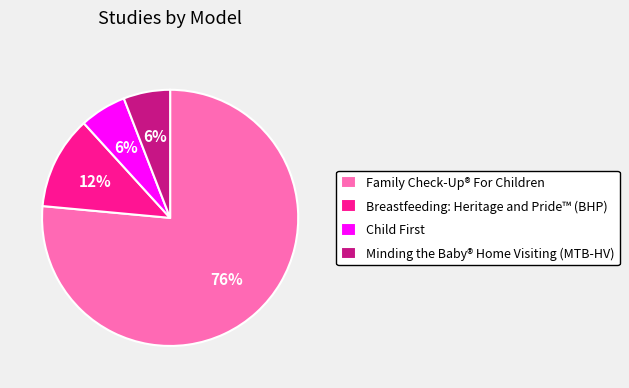

To the nearest percent, what is the average slice percentage?

25%